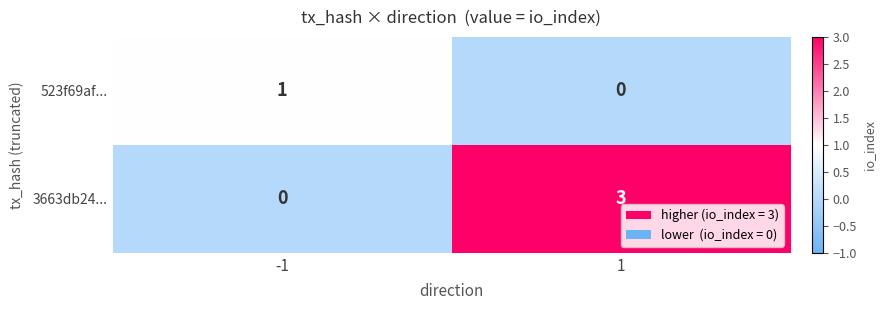

What is the difference between the 3663db24... values at -1 and 1?

3